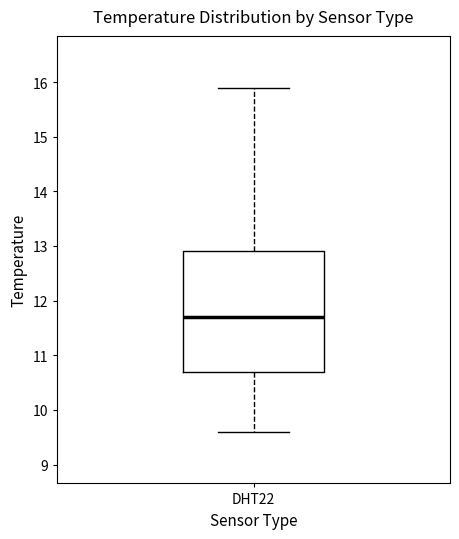

Where is the lower edge of the box for DHT22 on the y-axis? The values are not printed on the chart, so give them approximately, as read against the axis.

10.7